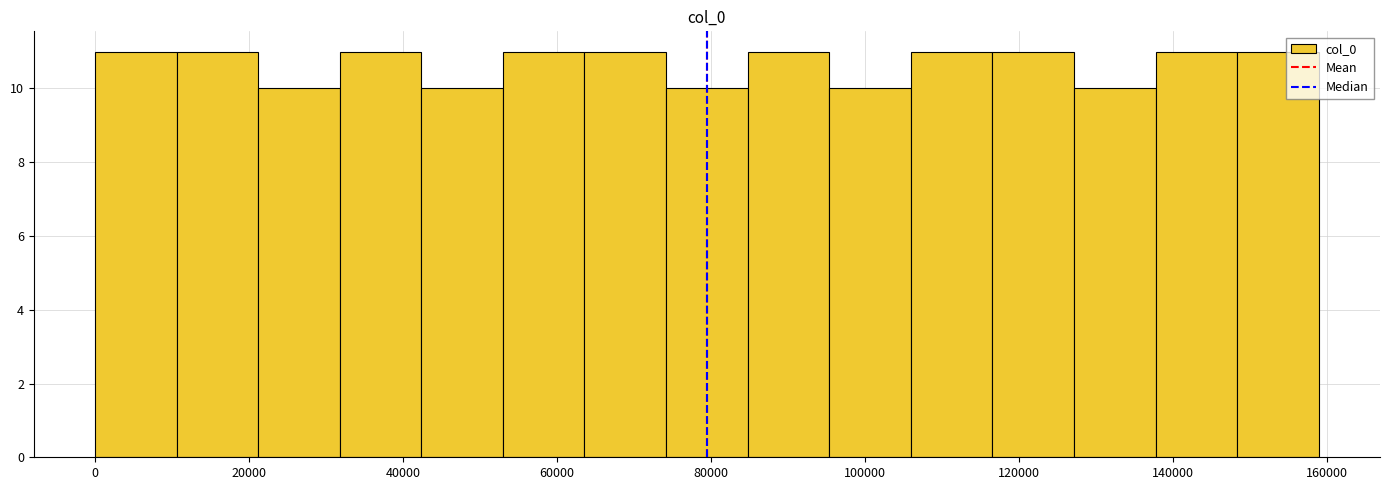

Reading left to right, transcribe this chart: for each bar, give the range it covers on the x-axis and its height. Neither the bar edges nor the heights are printed on the chart, so give them approximately, as read against the axes.

0 to 10600: 11
10600 to 21200: 11
21200 to 31800: 10
31800 to 42400: 11
42400 to 53000: 10
53000 to 63600: 11
63600 to 74200: 11
74200 to 84800: 10
84800 to 95400: 11
95400 to 106000: 10
106000 to 116600: 11
116600 to 127200: 11
127200 to 137800: 10
137800 to 148400: 11
148400 to 159000: 11